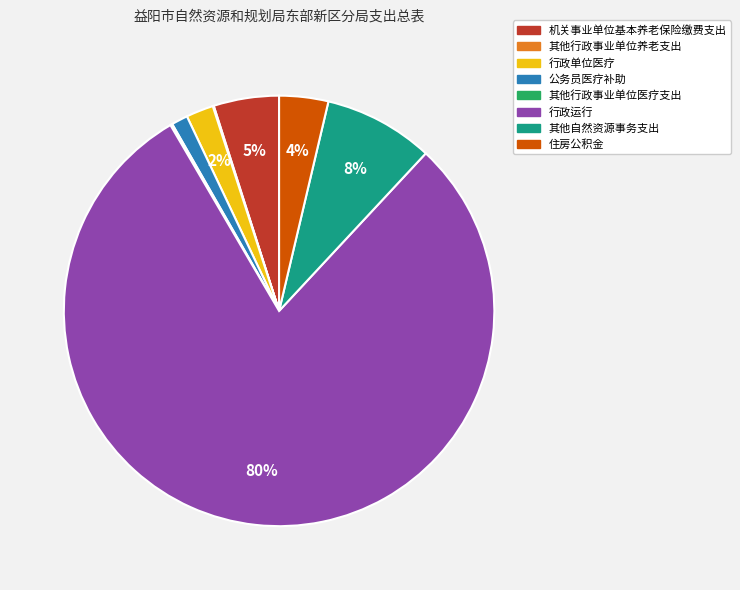

What percentage is the 住房公积金 slice, to the nearest percent?

4%